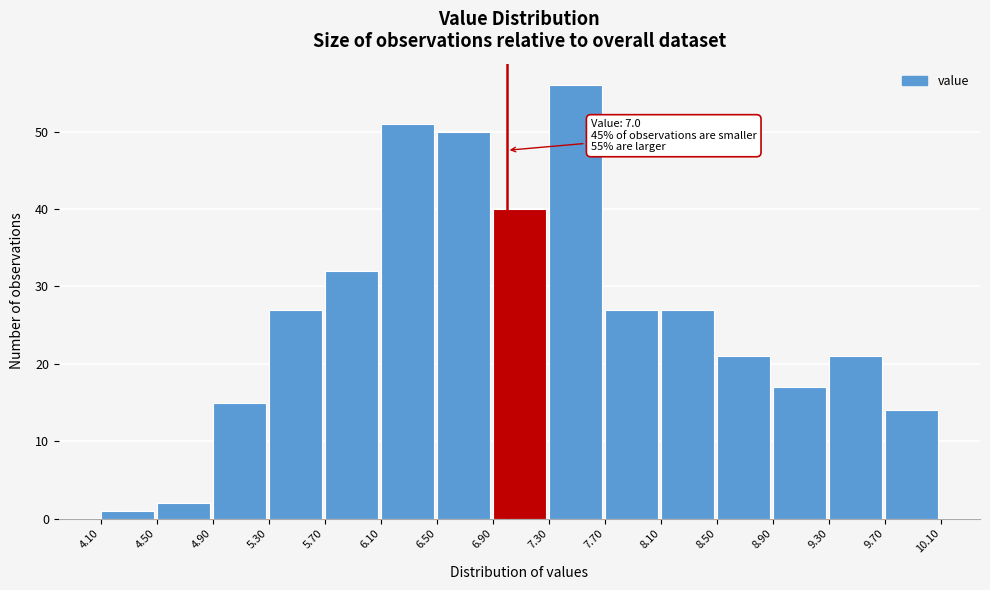

Which range on the x-axis has the tallest bar?

7.30 to 7.70